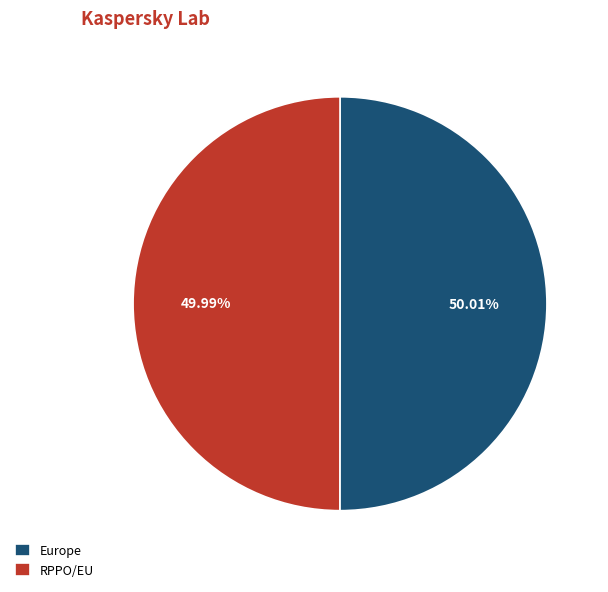

Count the number of slices in the pie.

2